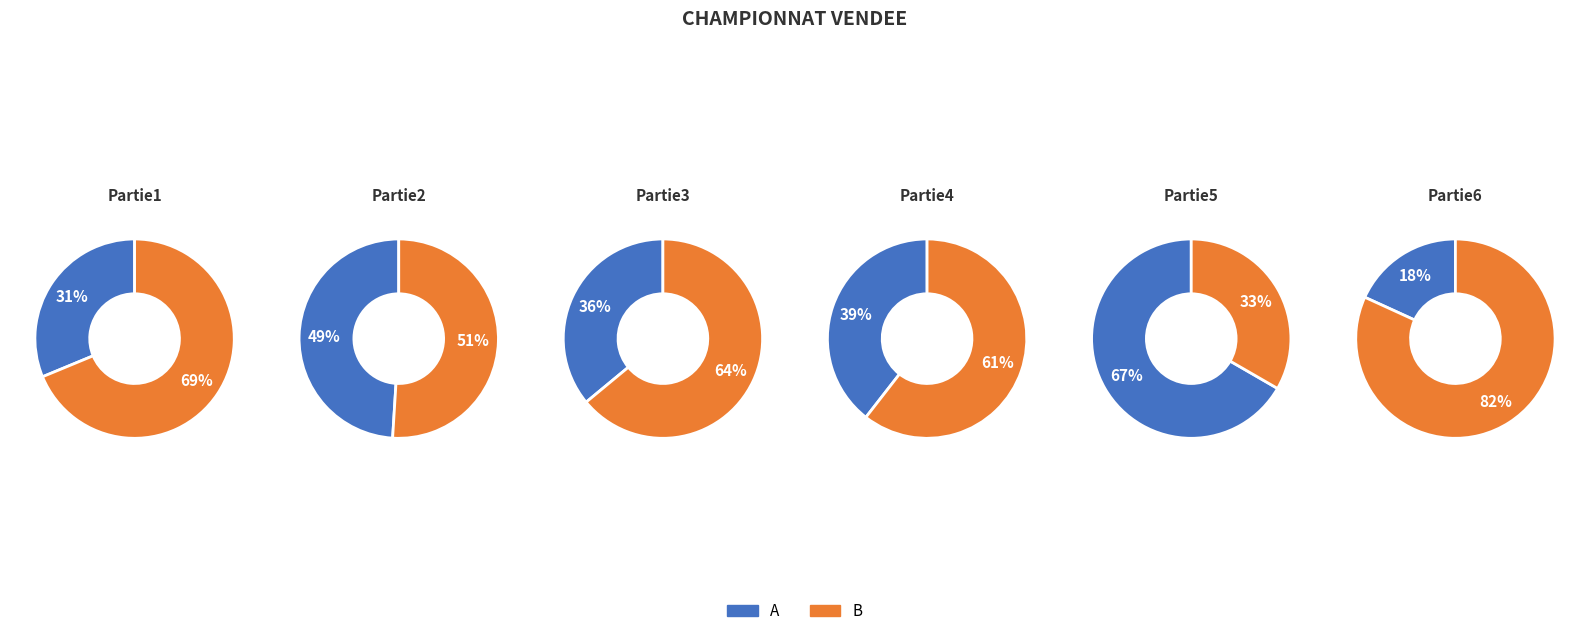

Is it true that B is 73% of the pie?

False